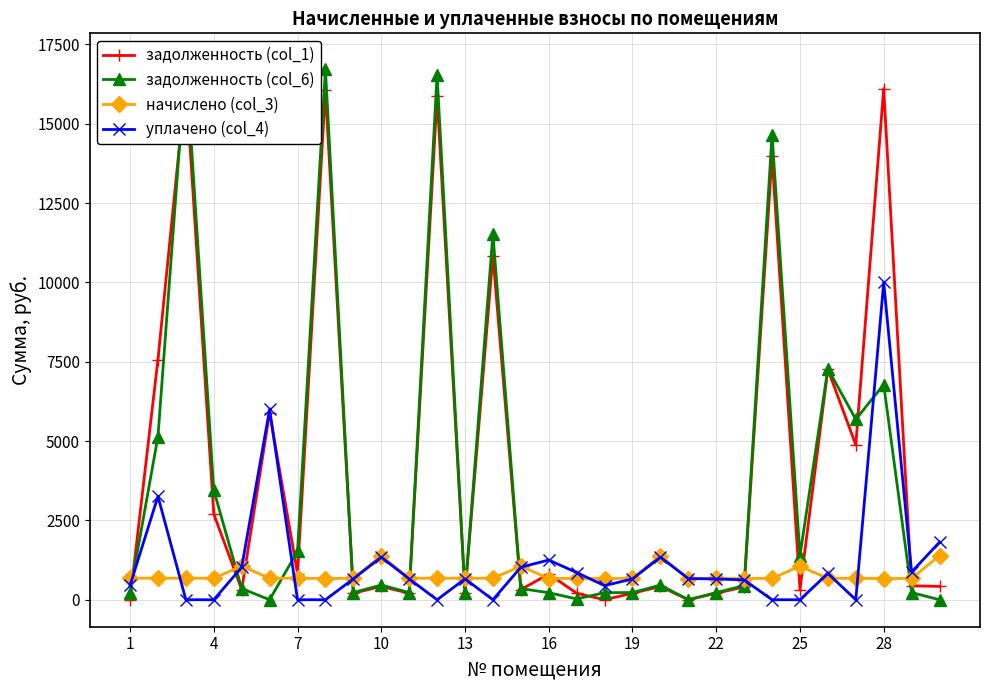

What is the value of the задолженность (col_6) point at the 2nd from the left?

5140.6